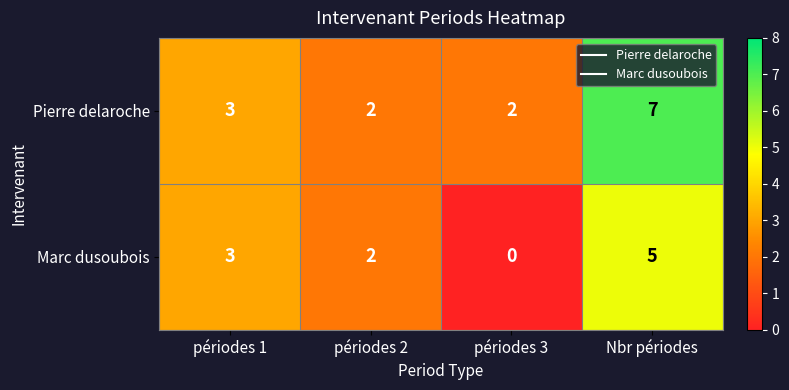

At which label is Marc dusoubois closest to 2?

périodes 2